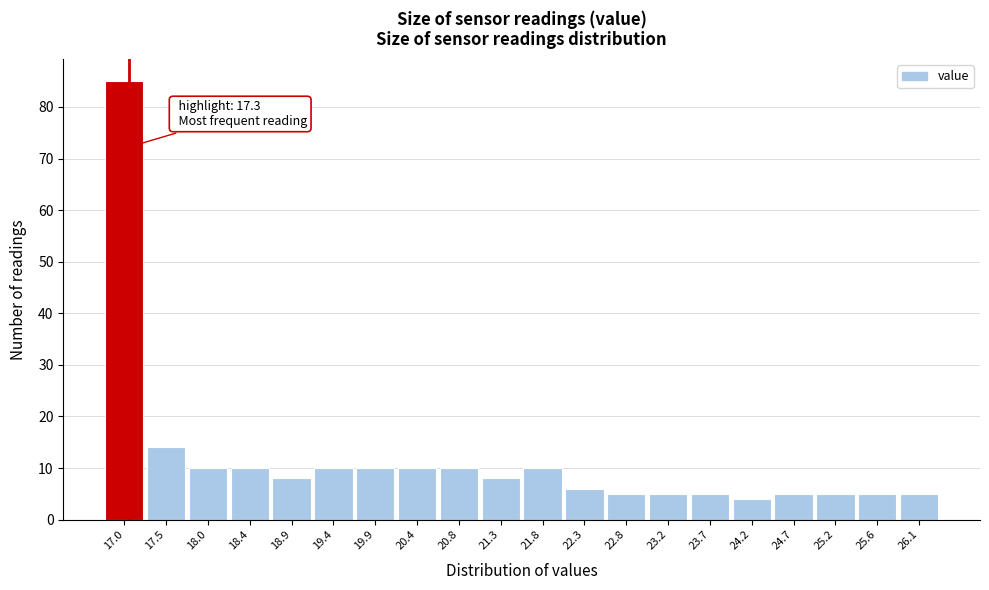

Reading left to right, what are all the values shown in this chart?

17.0=85	17.5=14	18.0=10	18.4=10	18.9=8	19.4=10	19.9=10	20.4=10	20.8=10	21.3=8	21.8=10	22.3=6	22.8=5	23.2=5	23.7=5	24.2=4	24.7=5	25.2=5	25.6=5	26.1=5